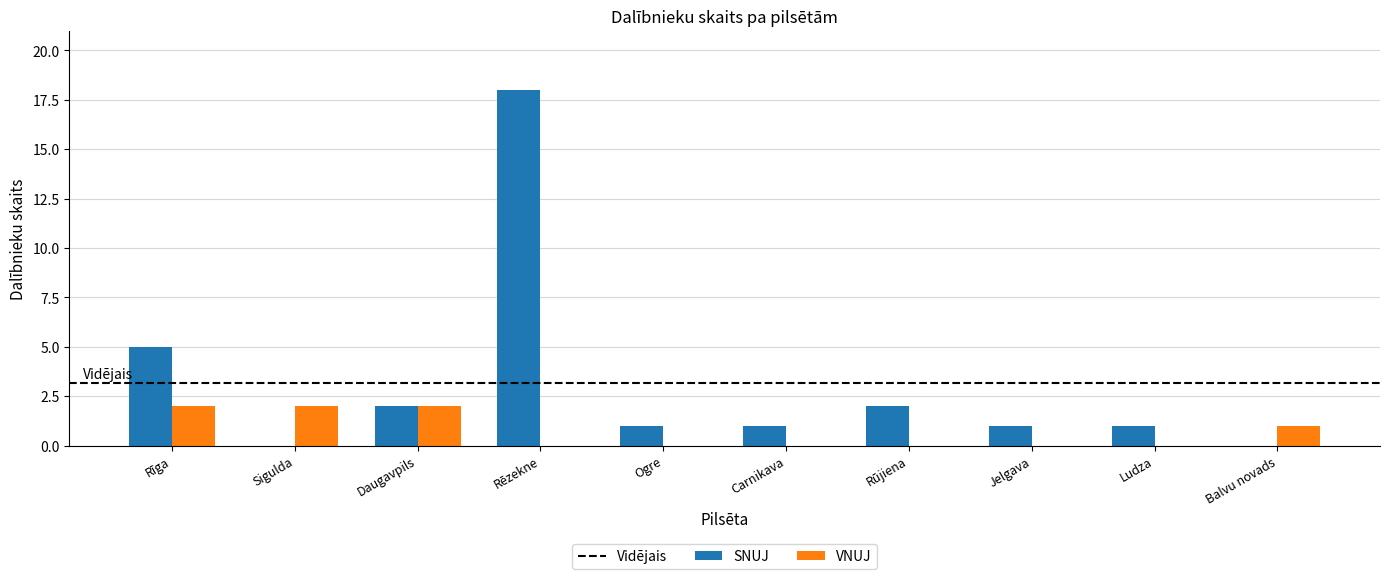

Between Sigulda and Daugavpils, which series saw the biggest shift?

SNUJ